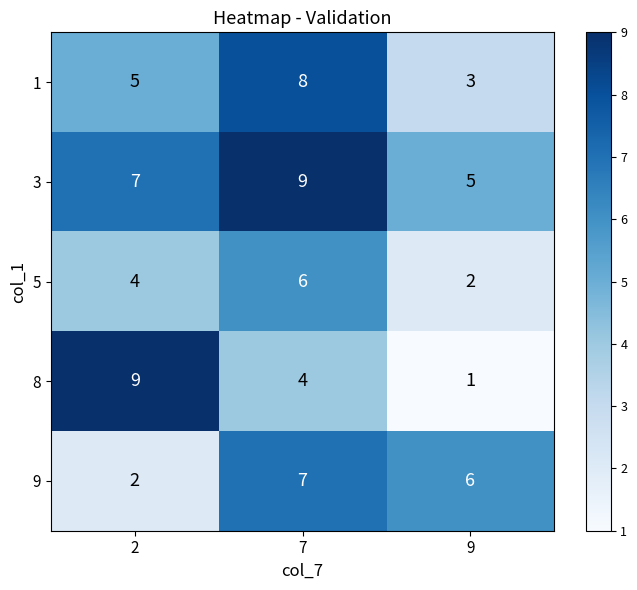

Between 2 and 9, which series saw the biggest shift?

8